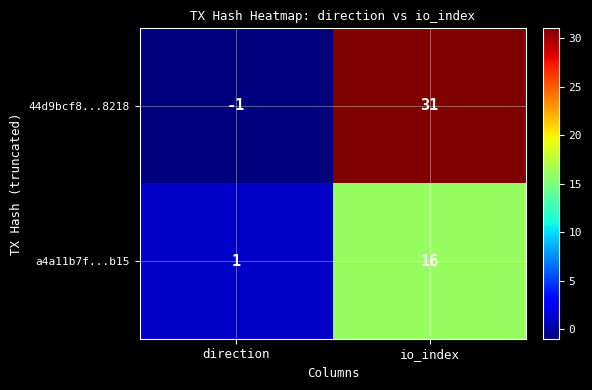

What is the sum of all 44d9bcf8...8218 values?

30